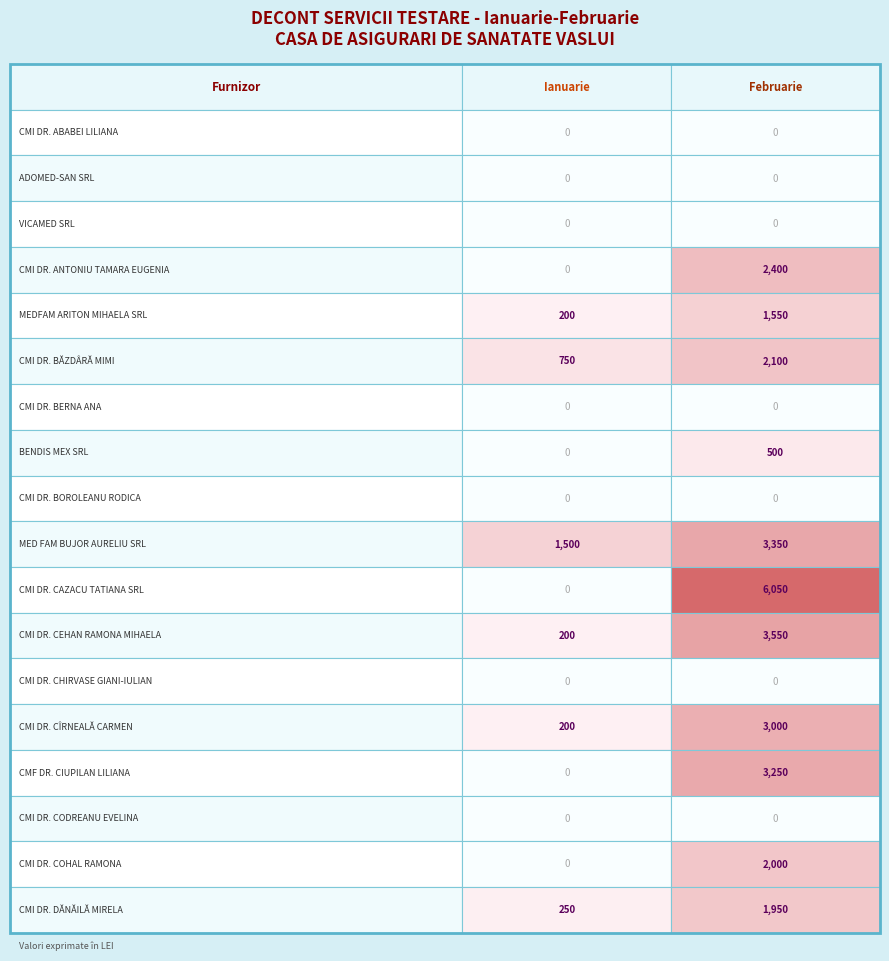

What is the difference between the CMI DR. DĂNĂILĂ MIRELA values at 1 and 0?

1700